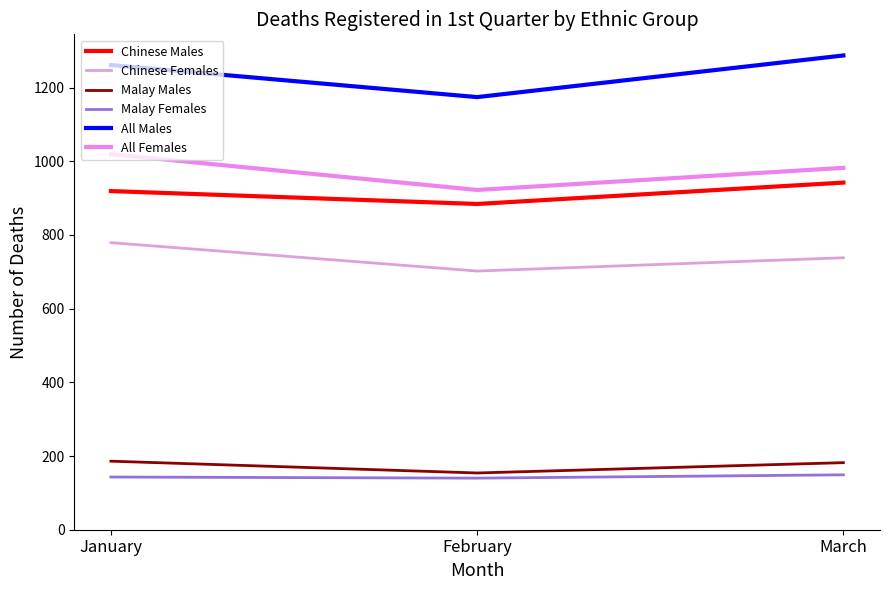

What is the difference between the highest and lowest values at January?

1118